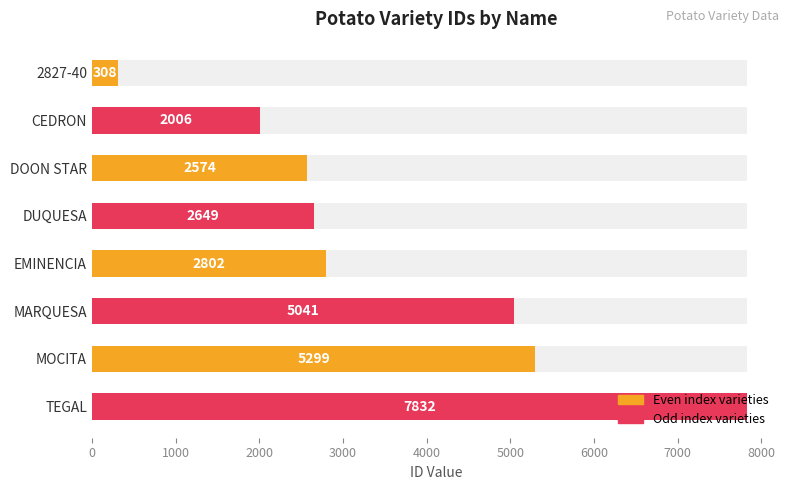

What is the difference between the maximum and minimum values?

7524